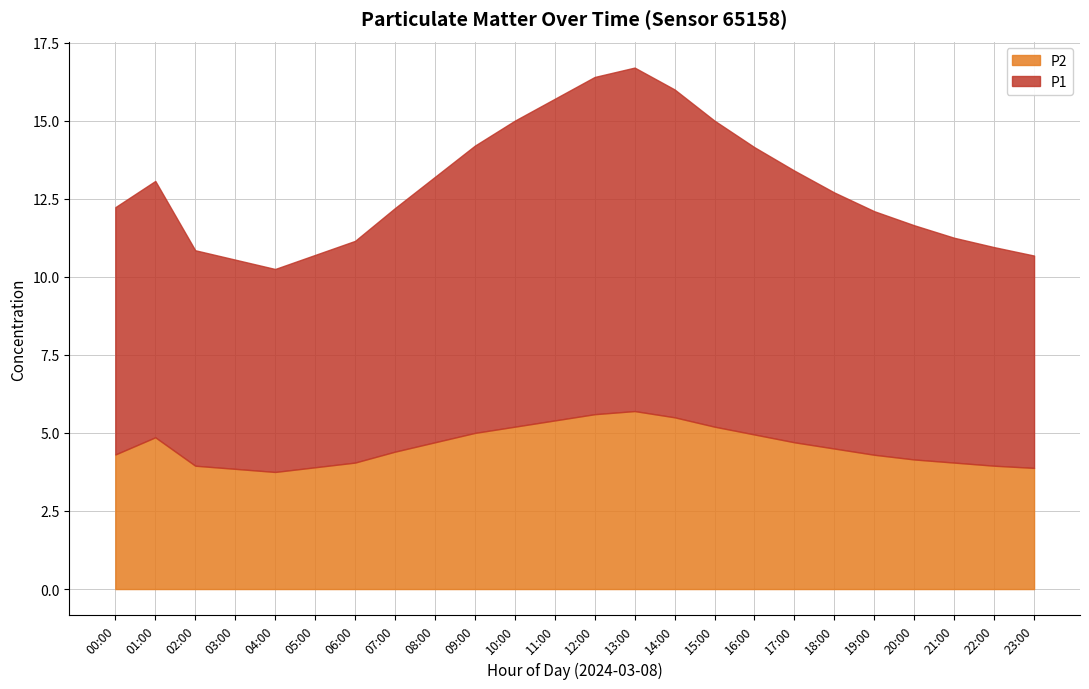

At which category does P1 reach its first local peak?

01:00